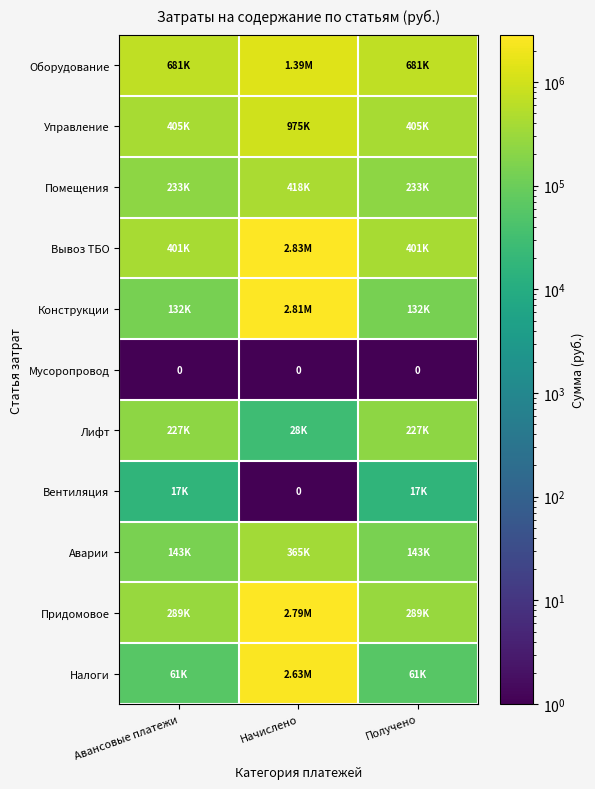

Which has a higher value, Начислено or Авансовые платежи?

Начислено